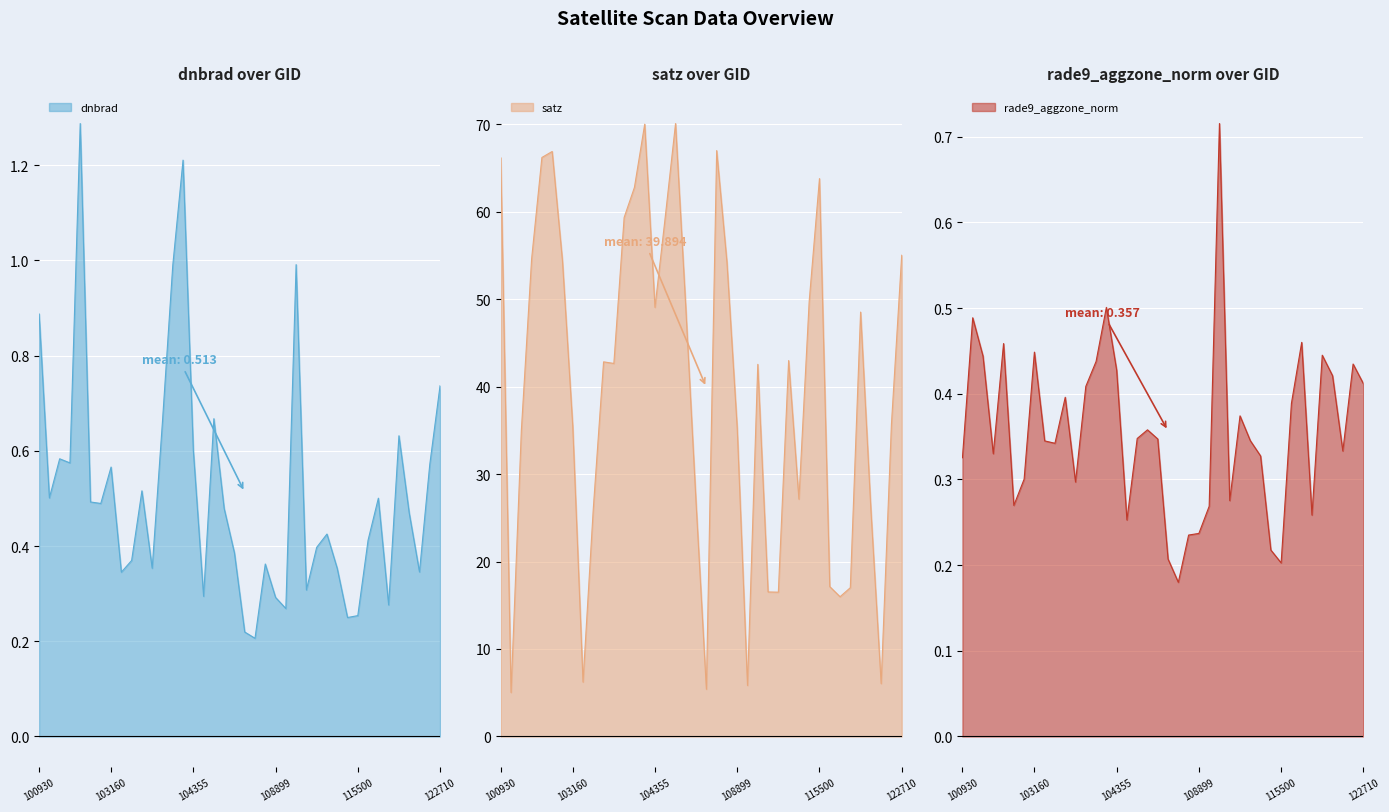

The dnbrad series shows 0.4 at 102912. True or false?

False